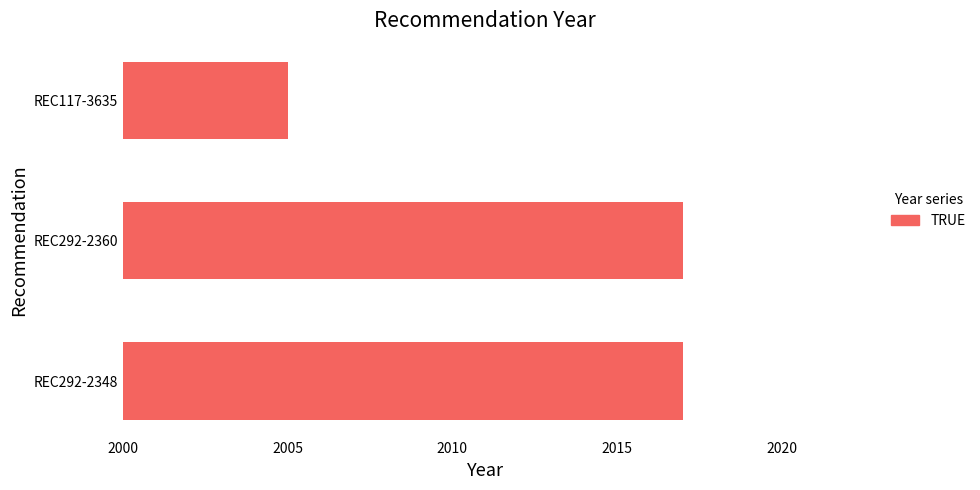

What is the greatest value displayed?

2017